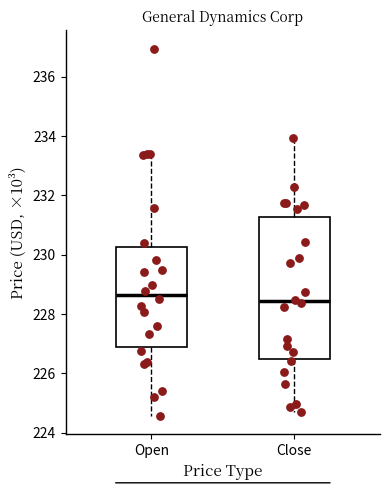

Reading left to right, read every box against the y-axis: the position of its median line, the range the box covers, and the ends of its whiskers. The values are not printed on the chart, so give them approximately, as read against the axis.

Open: median 228.6, box 226.8 to 230.2, whiskers 224.6 to 233.4
Close: median 228.4, box 226.4 to 231.2, whiskers 224.6 to 234.0